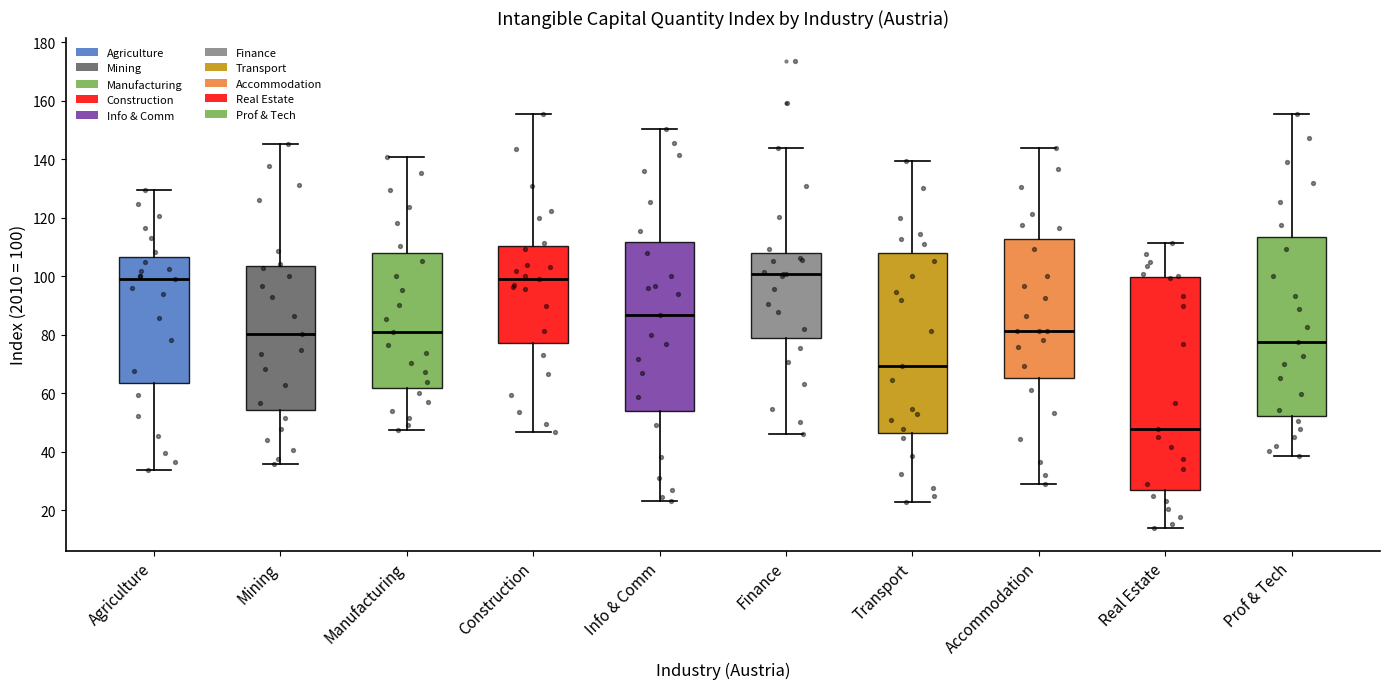

Where is the lower edge of the box for Real Estate on the y-axis? The values are not printed on the chart, so give them approximately, as read against the axis.

26